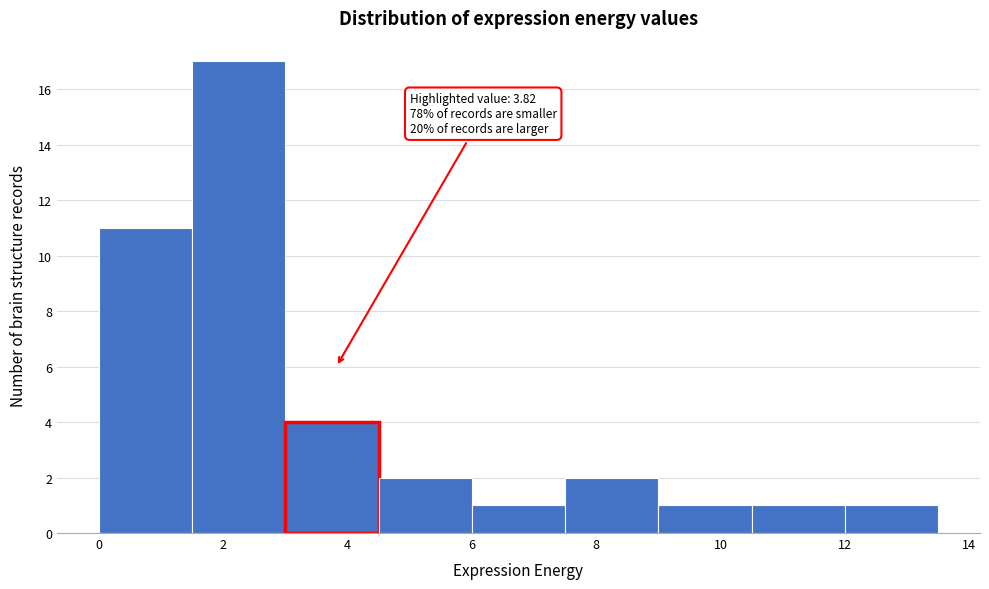

Over which range of the x-axis is the bar tallest?

1.5 to 3.0